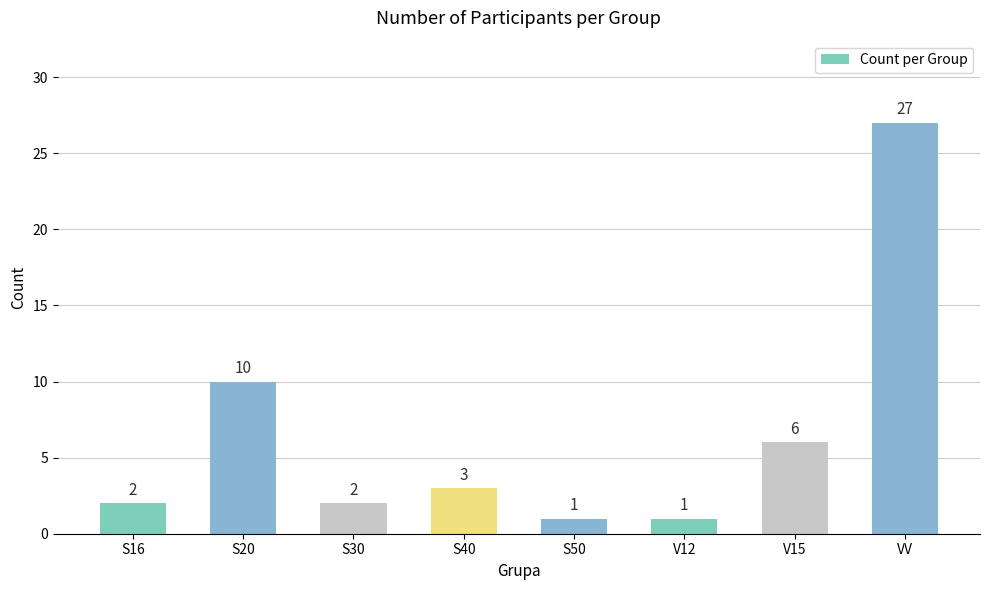

The chart shows a value of 10 at S20. True or false?

True